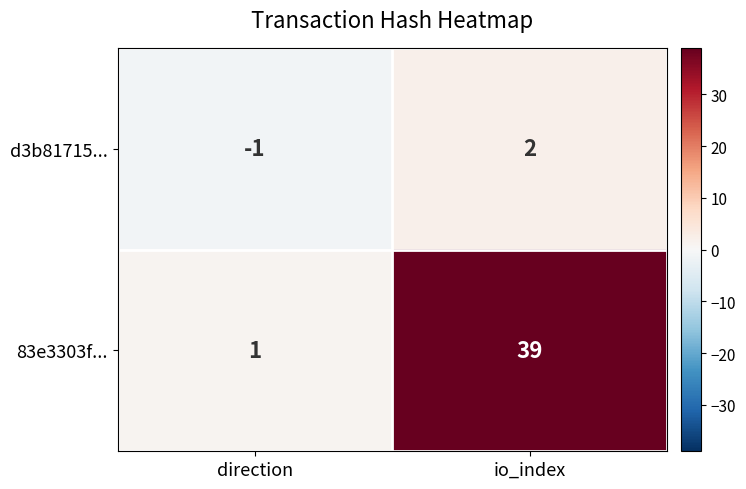

At which category is the sum across all series the highest?

io_index